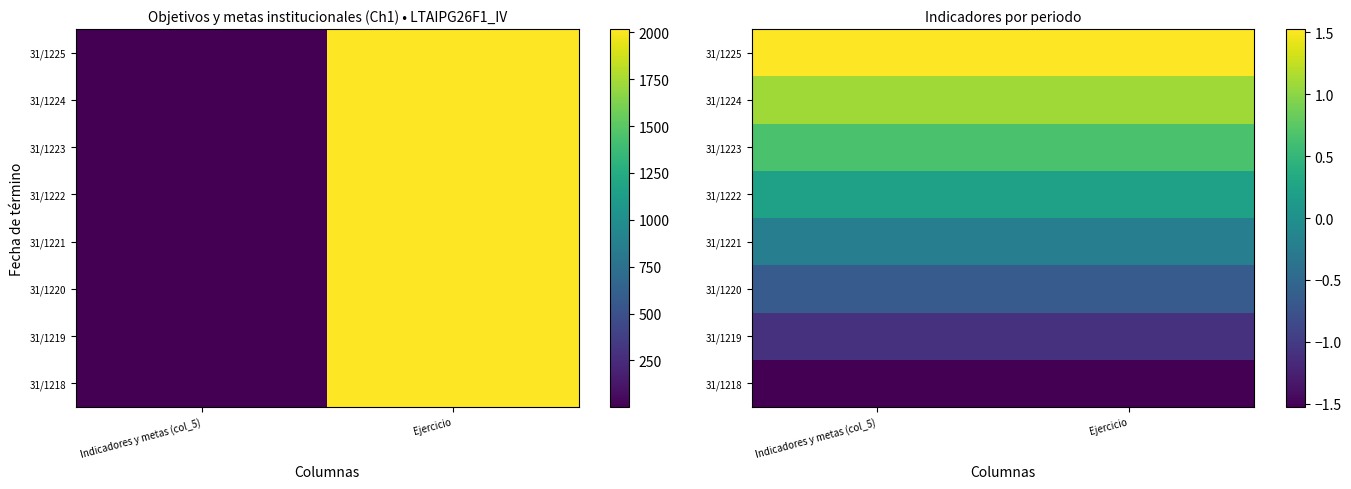

List the series in order of their peak value, highest first.

31/1225, 31/1224, 31/1223, 31/1222, 31/1221, 31/1220, 31/1219, 31/1218